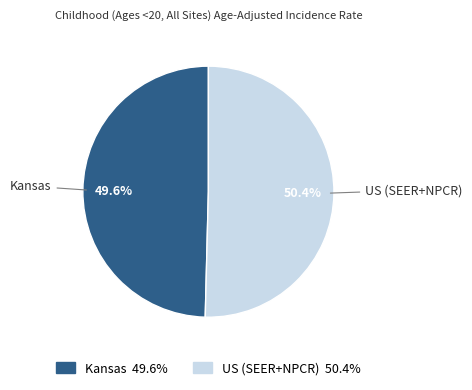

Is the sum of Kansas and US (SEER+NPCR) greater than half?

Yes